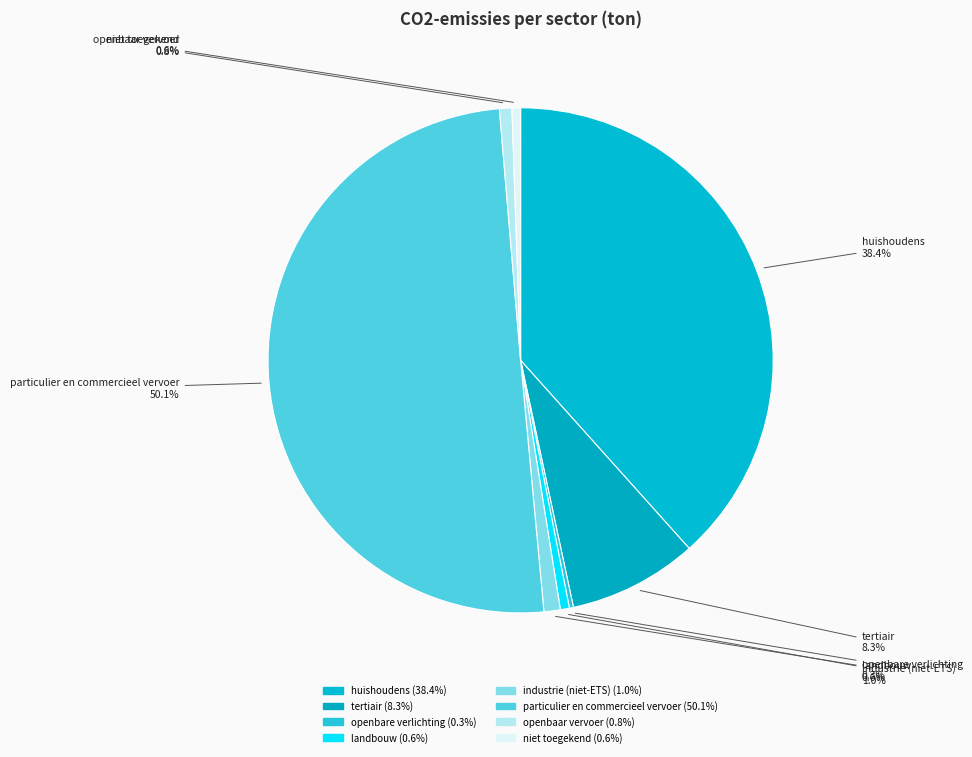

Combined, what portion of the pie is huishoudens and industrie (niet-ETS)?

39.4%